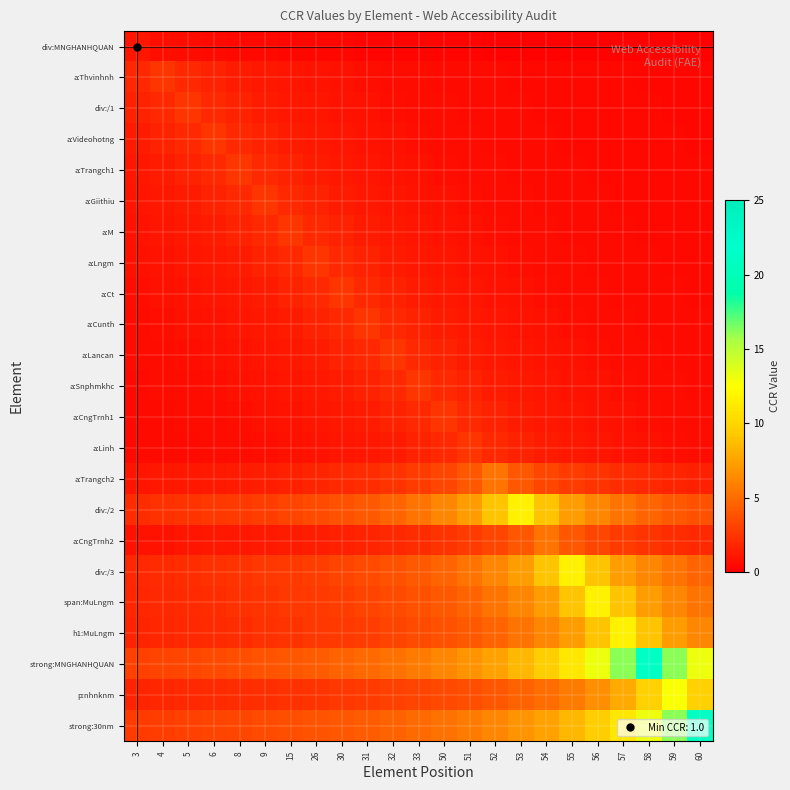

At which category is the sum across all series the highest?

58